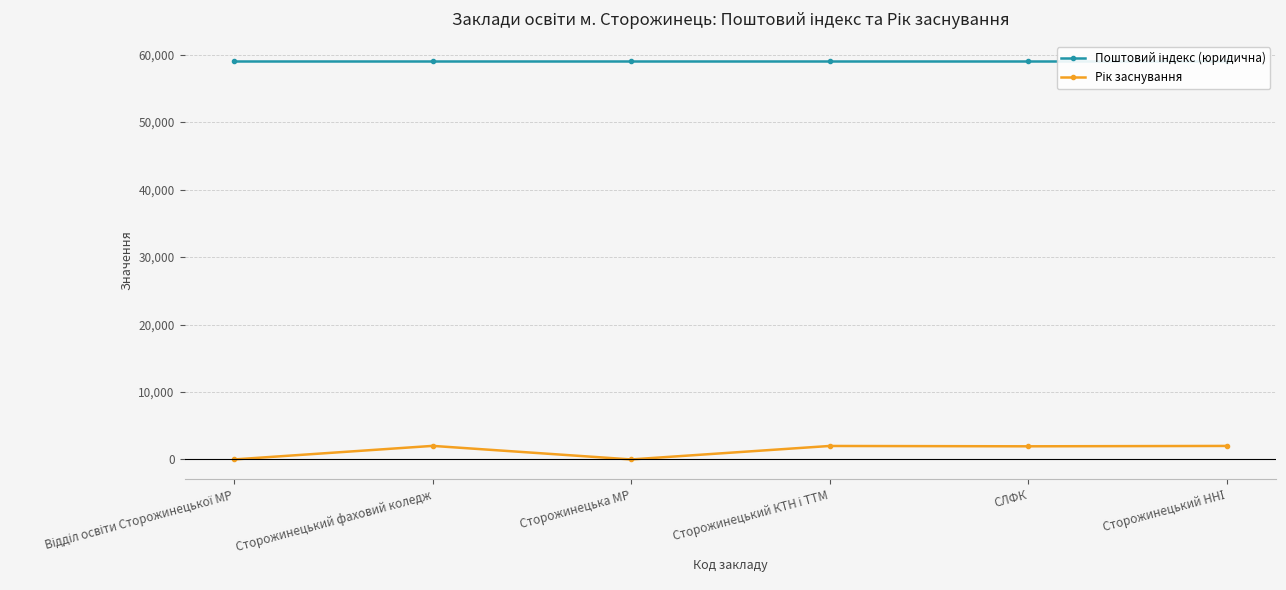

Where is Рік заснування nearest to the value 1004?

СЛФК